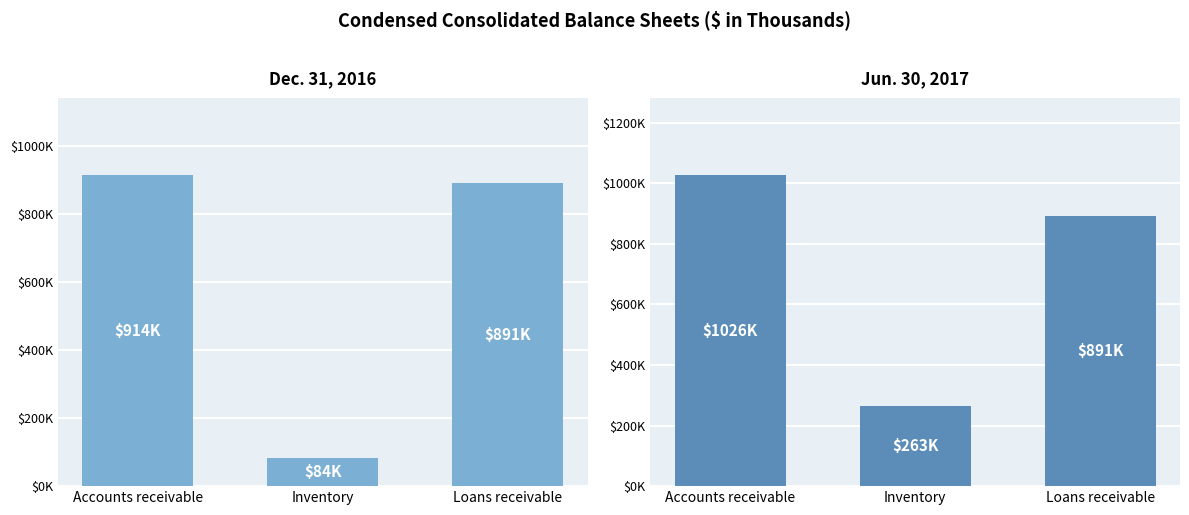

What is the label of the 1st bar from the left?

Accounts receivable